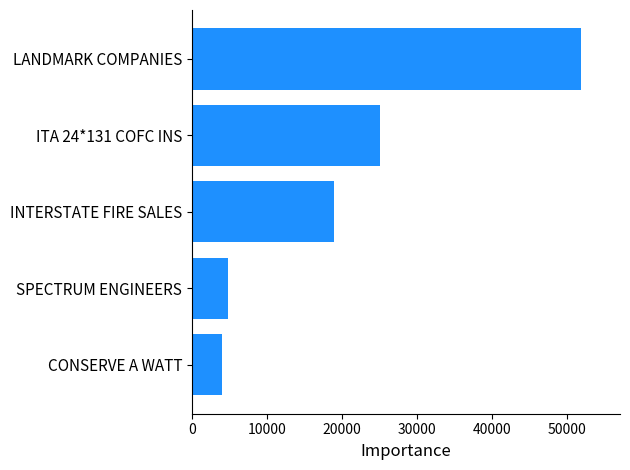

What is the minimum value shown in the chart?

4036.0